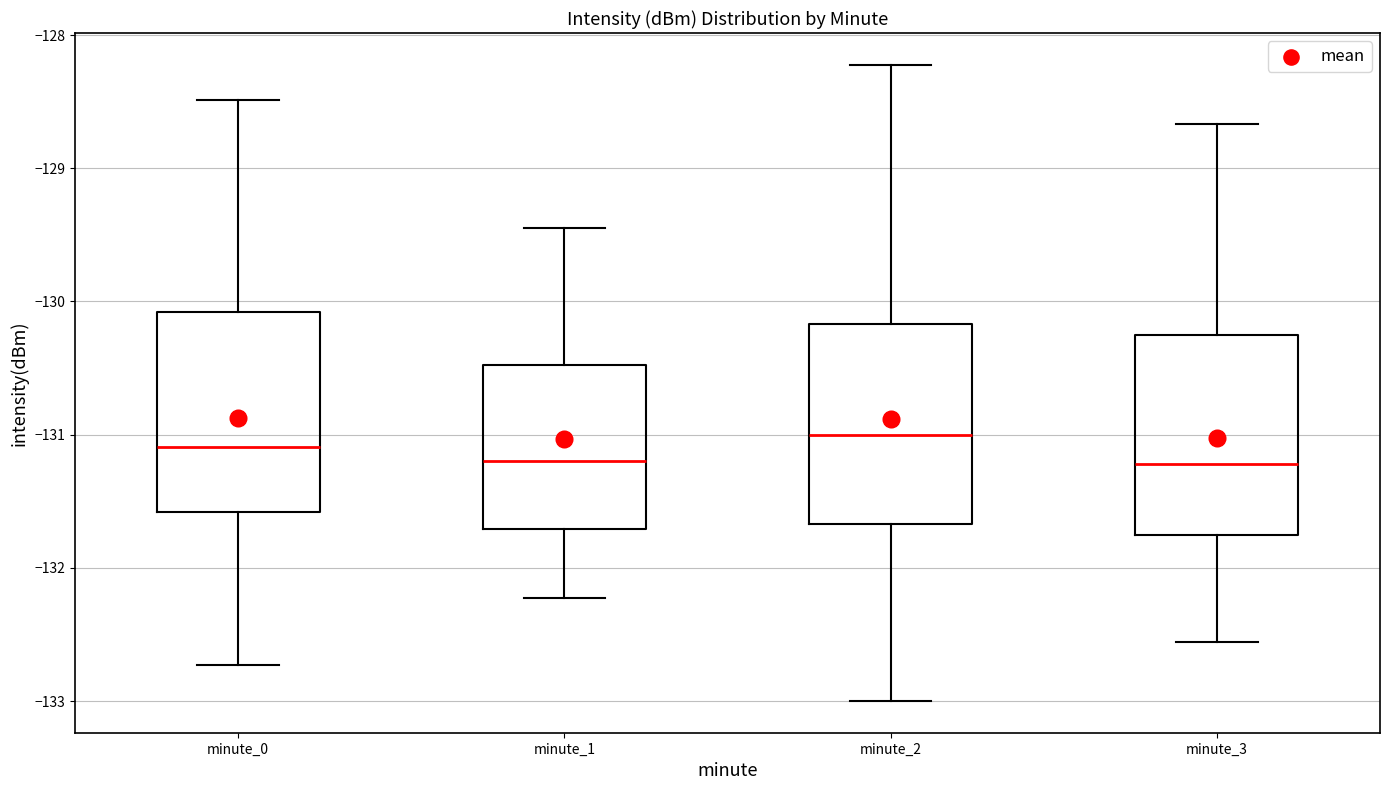

Reading left to right, transcribe this box plot: for each box, give where its median line is, the range the box spans, and where its two whiskers end, as read against the y-axis. The values are not printed on the chart, so give them approximately, as read against the axis.

minute_0: median -131.1, box -131.6 to -130.1, whiskers -132.7 to -128.5
minute_1: median -131.2, box -131.7 to -130.5, whiskers -132.2 to -129.4
minute_2: median -131.0, box -131.7 to -130.2, whiskers -133.0 to -128.2
minute_3: median -131.2, box -131.8 to -130.3, whiskers -132.6 to -128.7